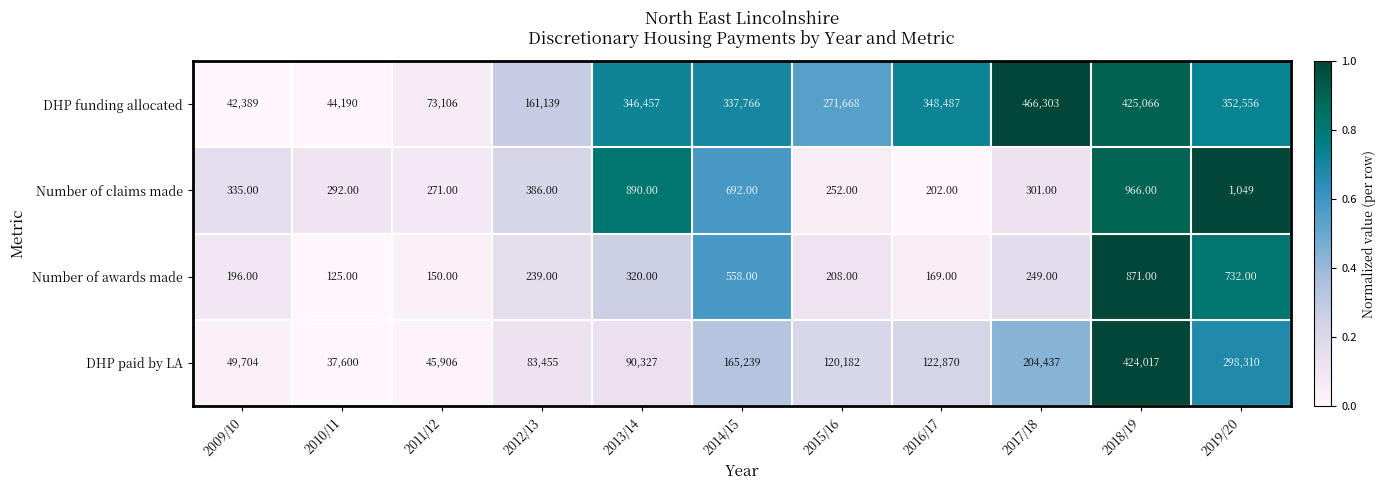

Rank the categories by DHP paid by LA value from highest to lowest.

2018/19, 2019/20, 2017/18, 2014/15, 2016/17, 2015/16, 2013/14, 2012/13, 2009/10, 2011/12, 2010/11